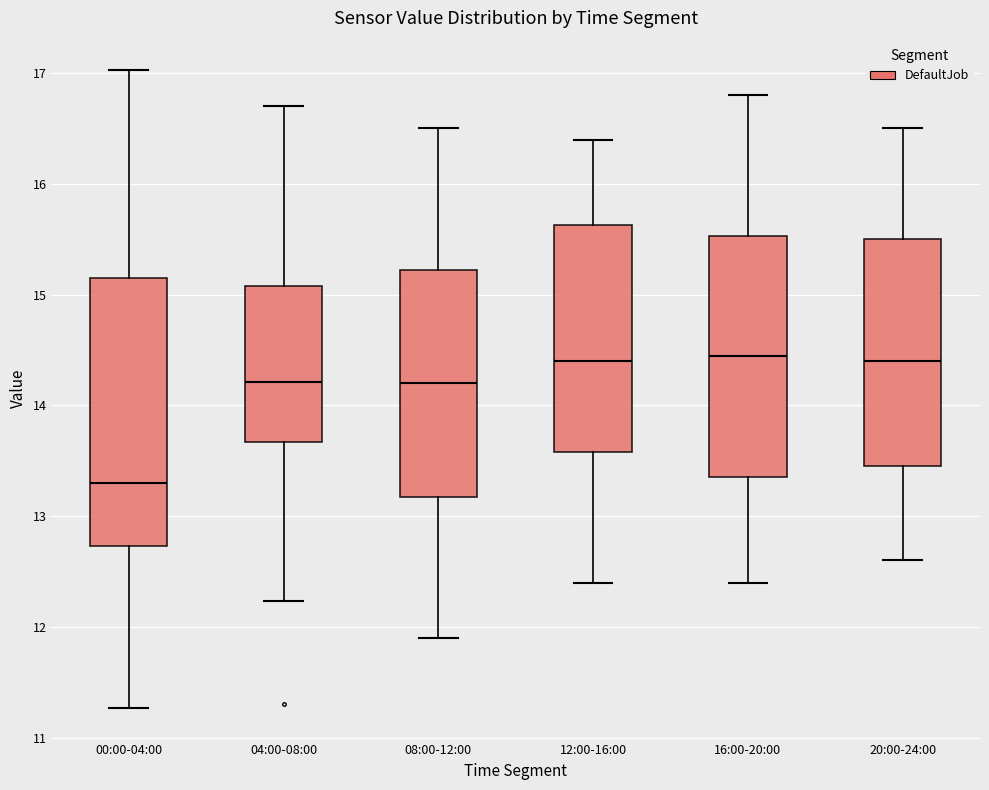

Comparing the boxes themselves (not the whiskers), which one is the tallest?

00:00-04:00